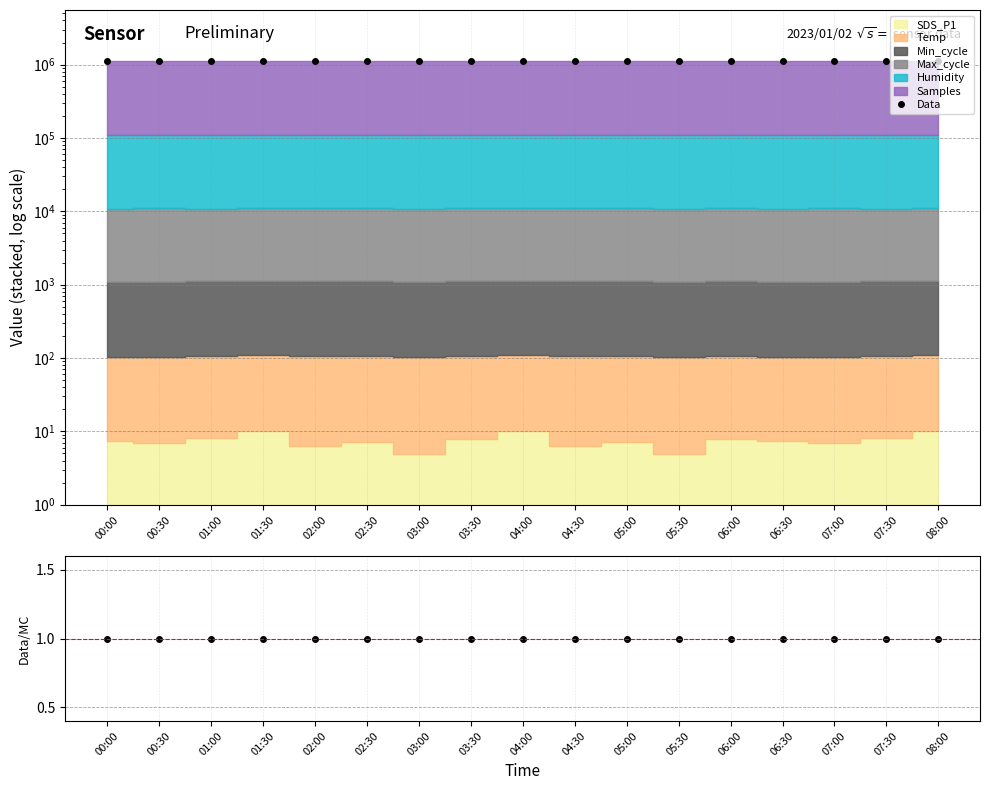

The value at 05:30 is 1110920.1. True or false?

True